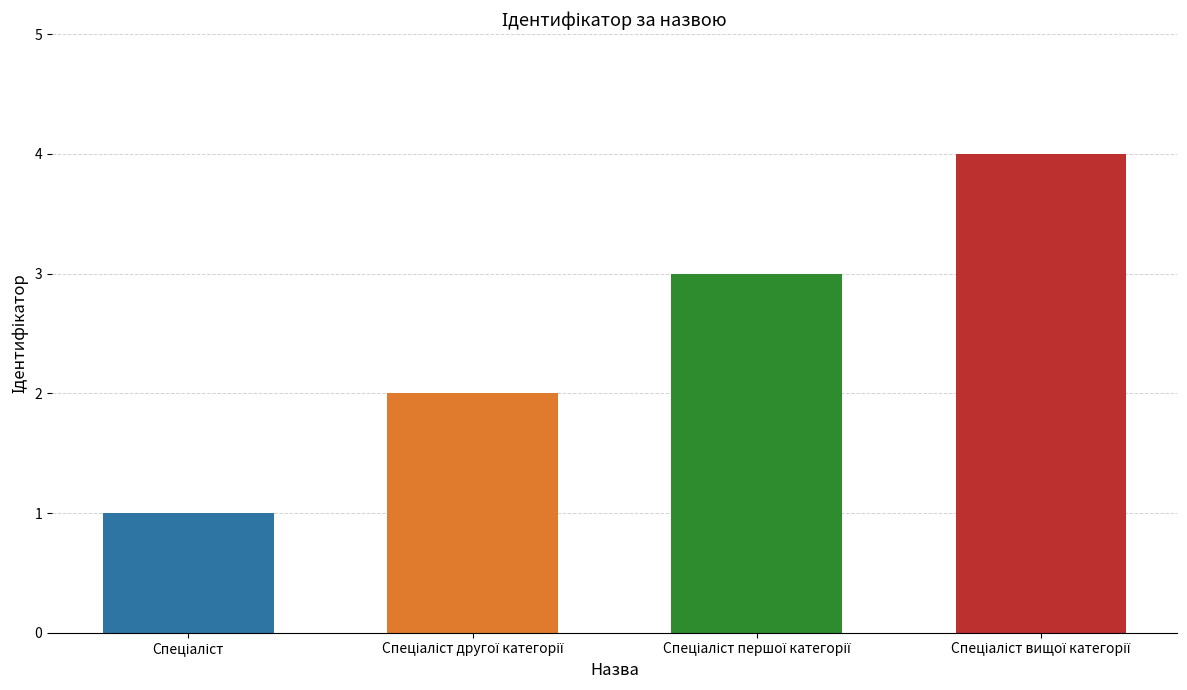

What is the sum of all values?

10